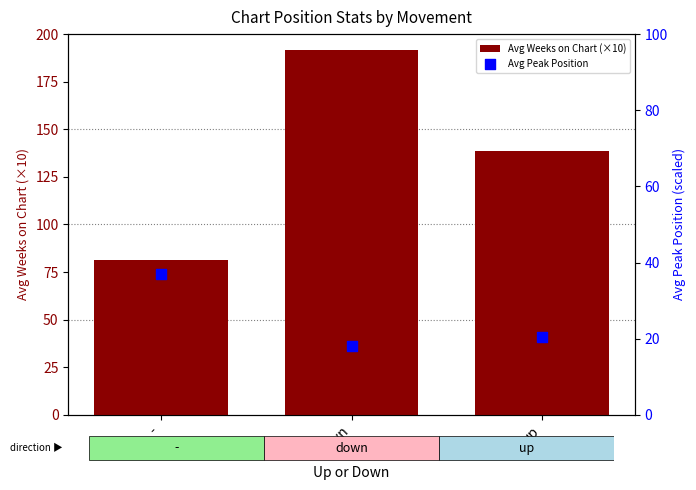

Which series contains the highest Y value?

Avg Weeks on Chart (×10)